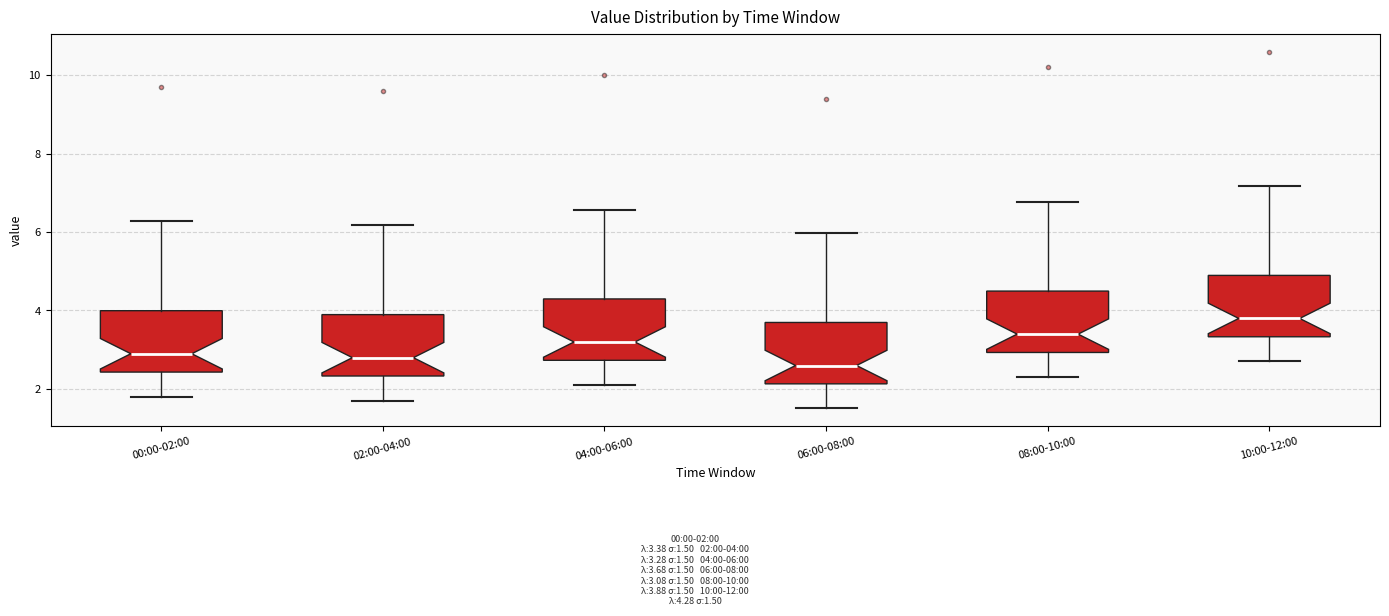

Reading left to right, read every box against the y-axis: the position of its median line, the range the box covers, and the ends of its whiskers. The values are not printed on the chart, so give them approximately, as read against the axis.

00:00-02:00: median 2.8, box 2.4 to 4.0, whiskers 1.8 to 6.2
02:00-04:00: median 2.8, box 2.4 to 3.8, whiskers 1.8 to 6.2
04:00-06:00: median 3.2, box 2.8 to 4.2, whiskers 2.2 to 6.6
06:00-08:00: median 2.6, box 2.2 to 3.6, whiskers 1.6 to 6.0
08:00-10:00: median 3.4, box 3.0 to 4.4, whiskers 2.4 to 6.8
10:00-12:00: median 3.8, box 3.4 to 4.8, whiskers 2.8 to 7.2